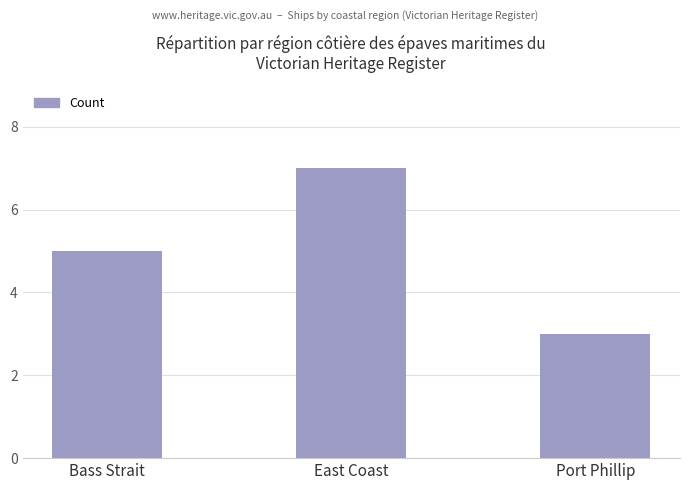

What is the change in value from East Coast to Port Phillip?

-4